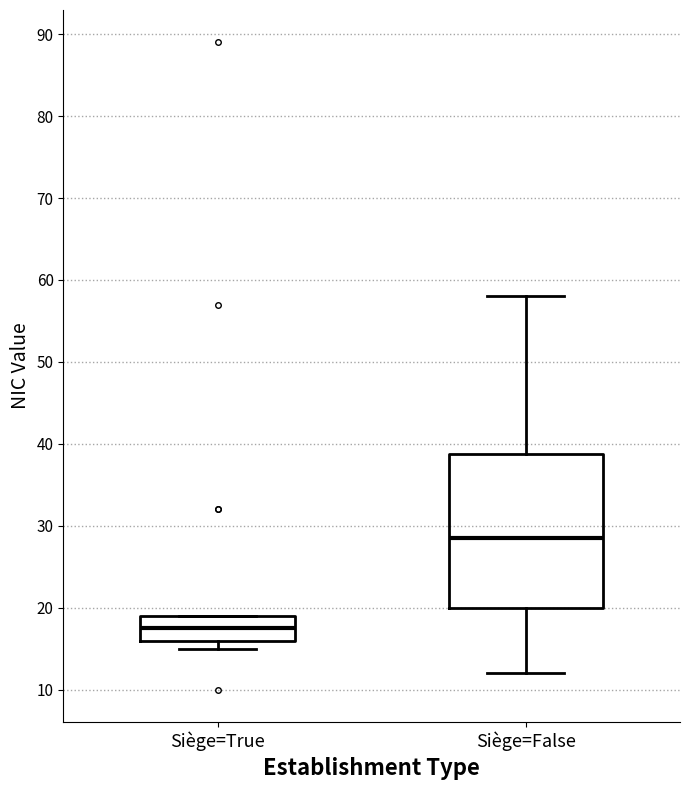

Comparing the boxes themselves (not the whiskers), which one is the tallest?

Siège=False